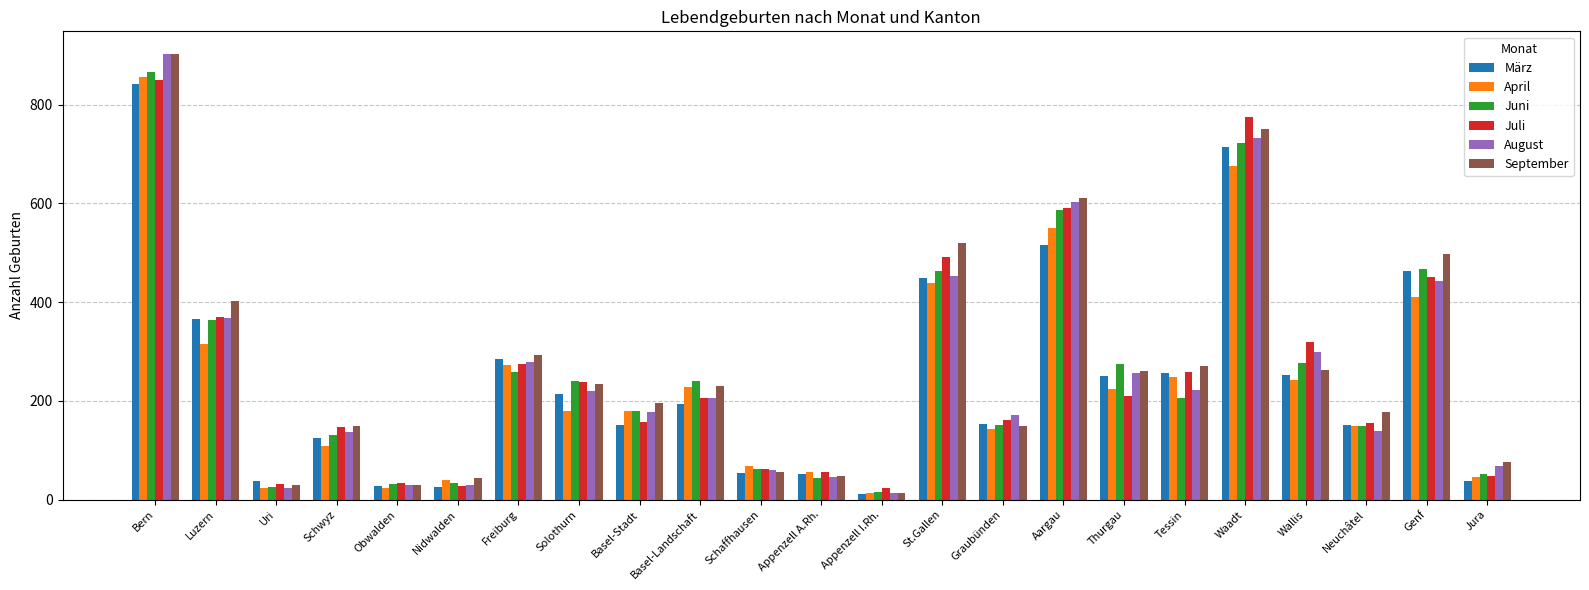

Which series has the largest total across all categories?

September